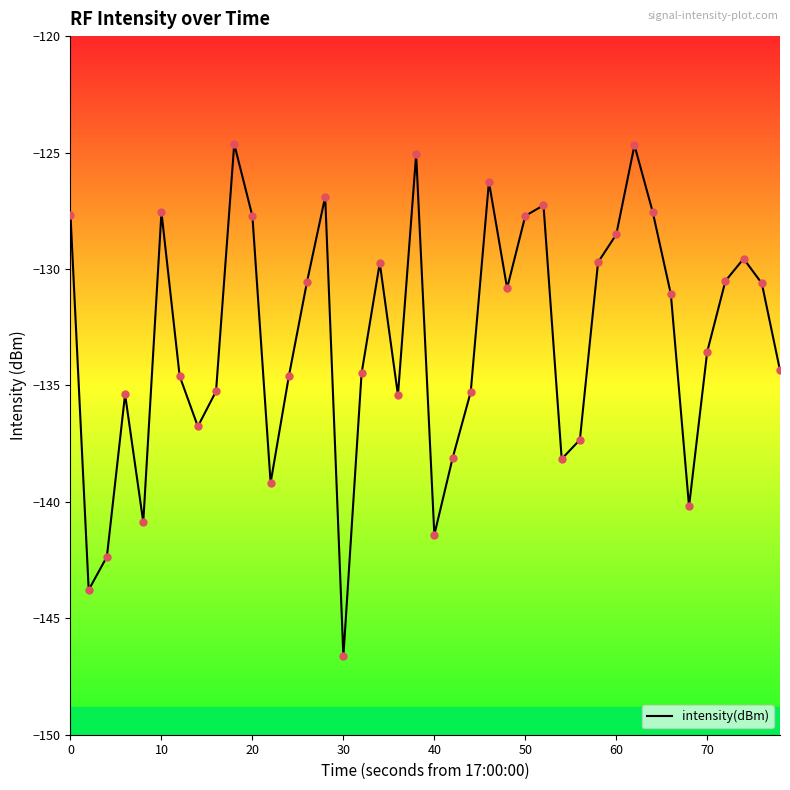

What is the smallest value displayed?

-146.6